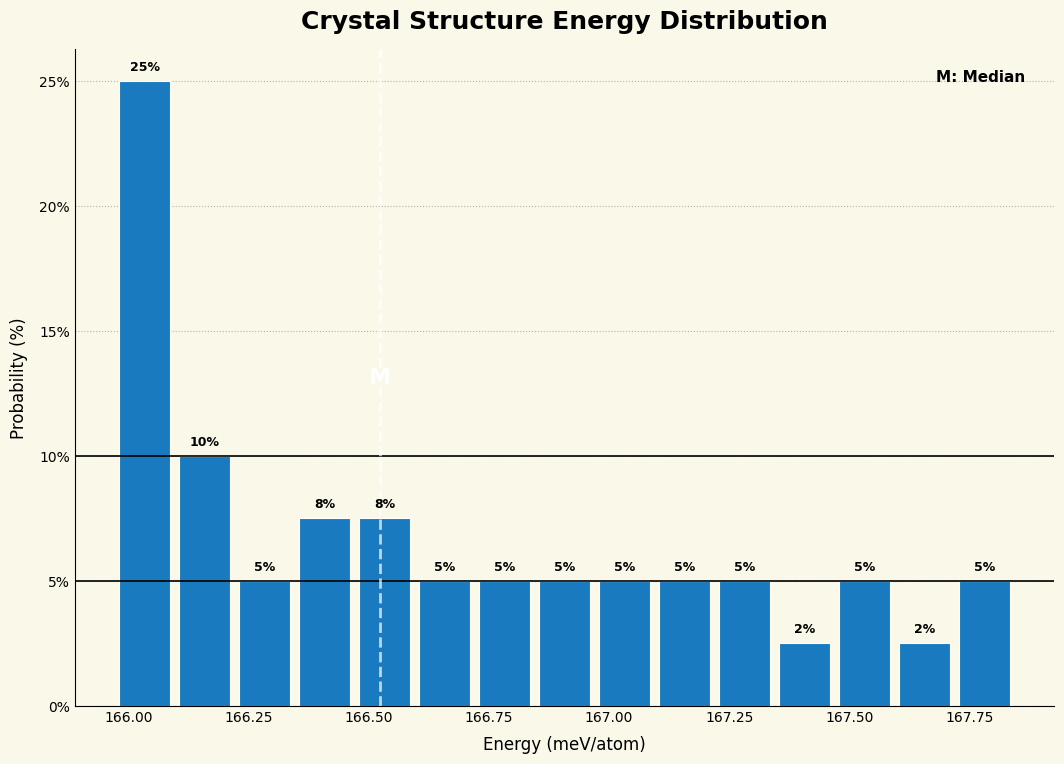

Read against the x-axis, roughly where is the centre of the tallest bar?

166.05